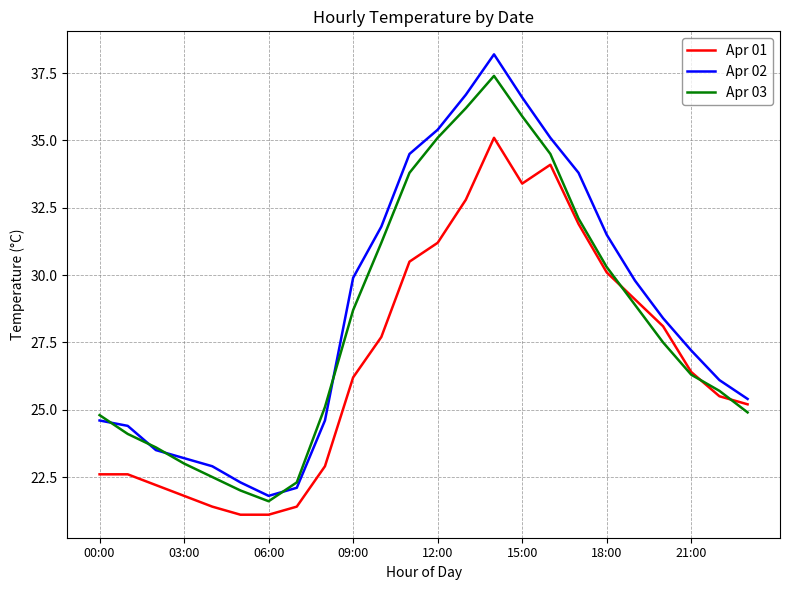

In Apr 02, how many points are higher than both neighbors (excluding endpoints)?

1